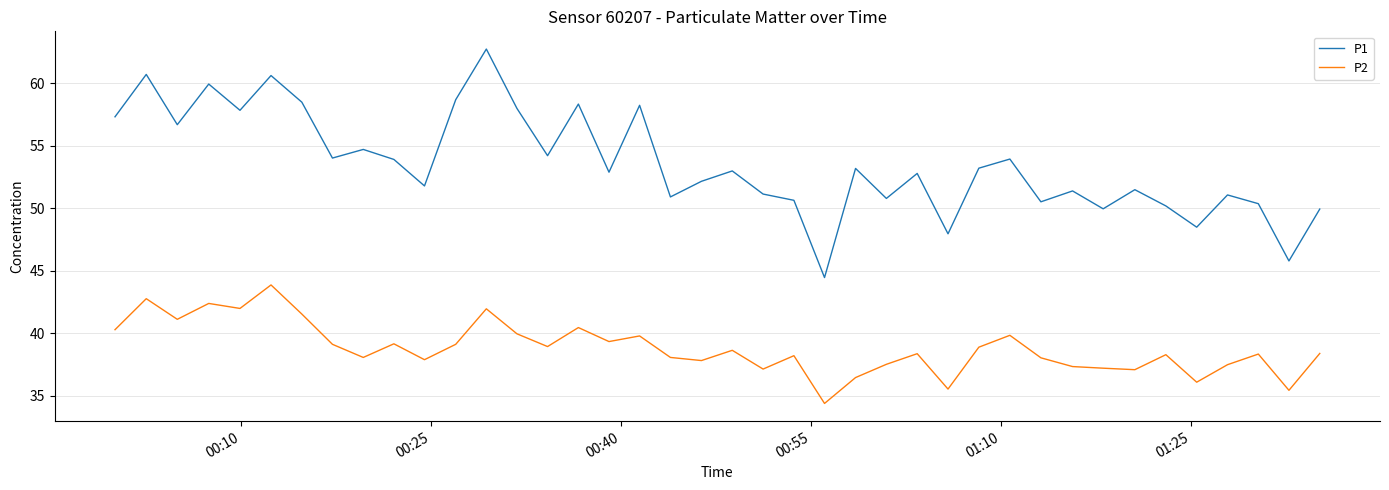

What is the sum of all P2 values?

1552.8